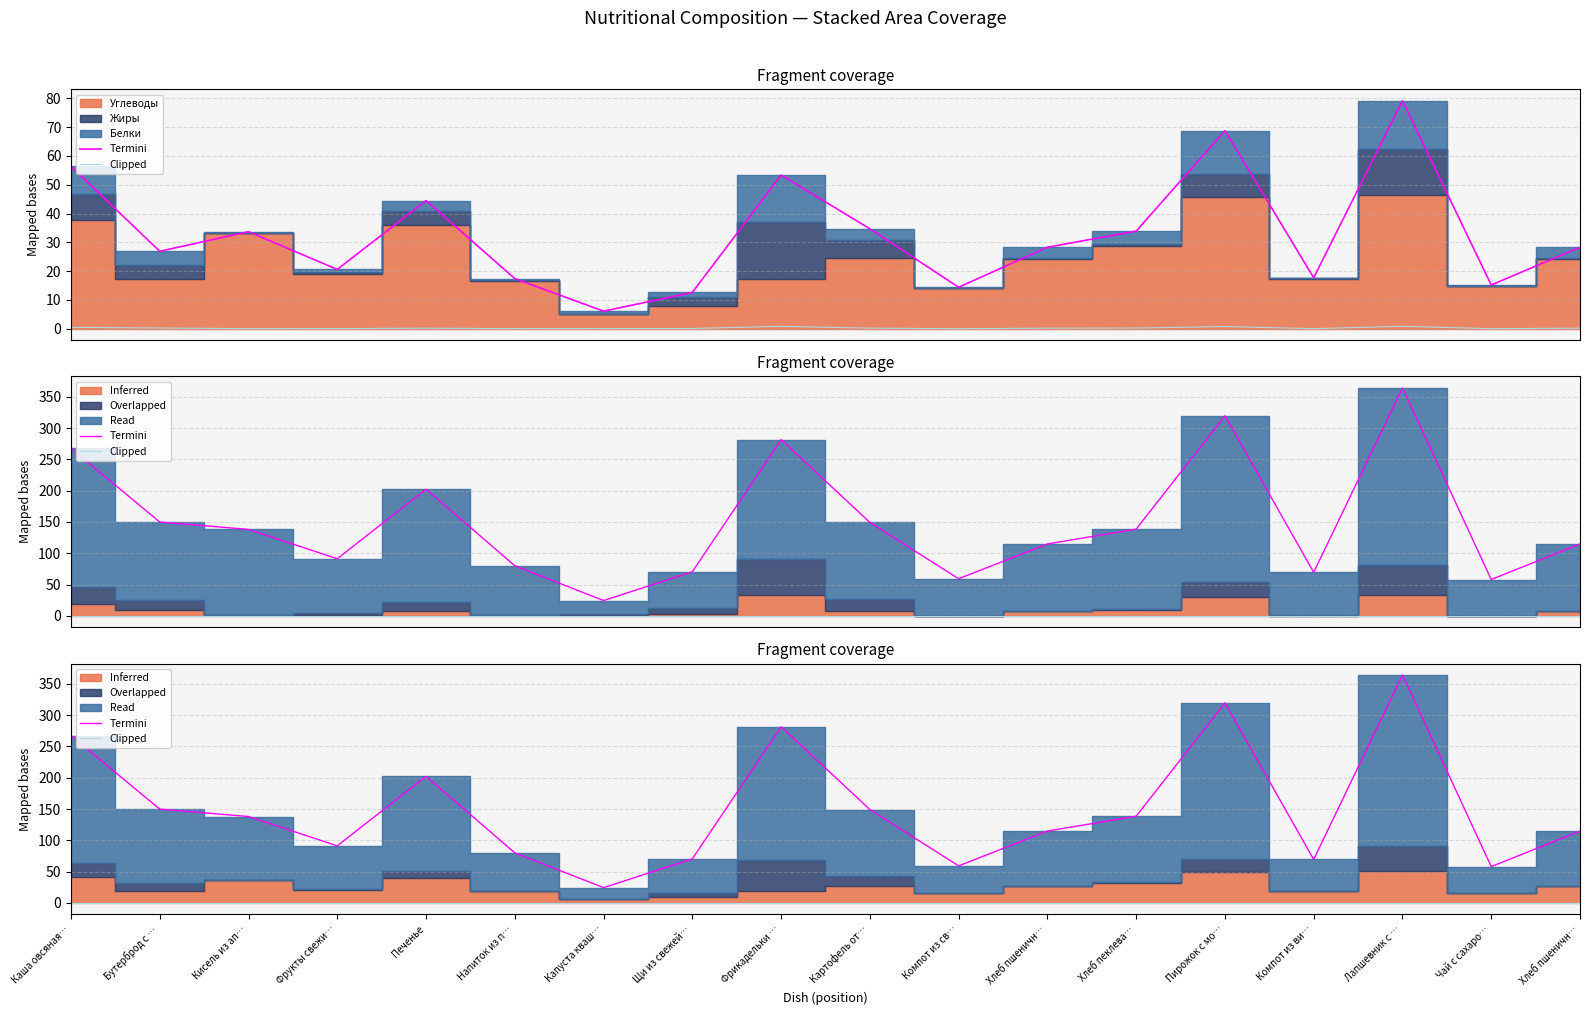

In Termini, how many points are lower than both neighbors (excluding endpoints)?

5